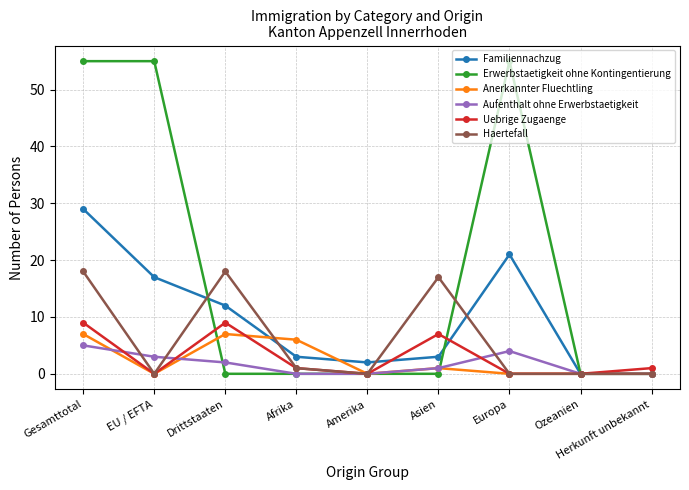

Between which two adjacent categories do Familiennachzug and Anerkannter Fluechtling first intersect?

Drittstaaten and Afrika